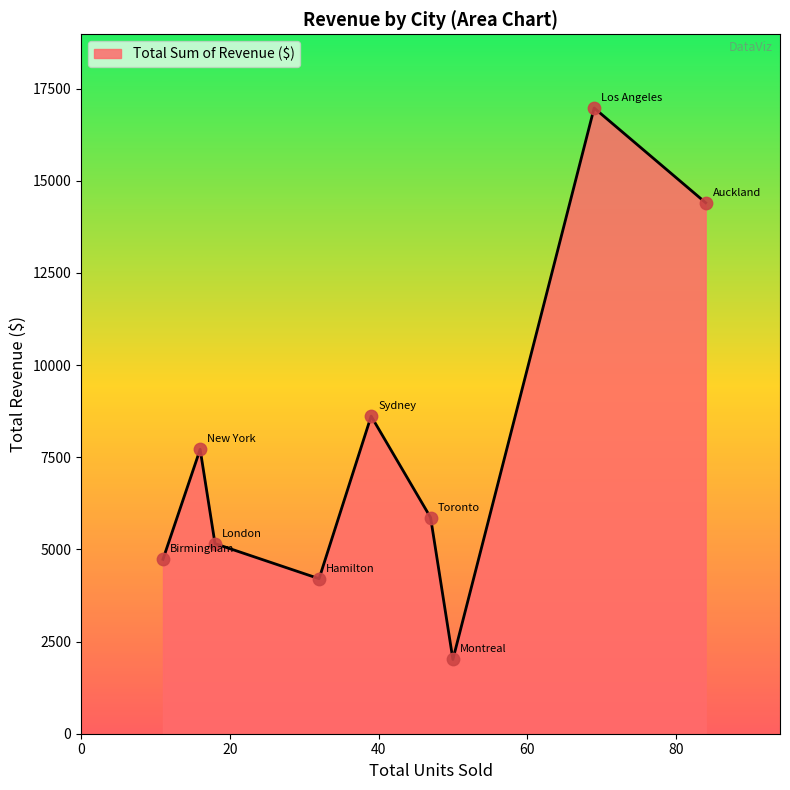

What is the greatest value displayed?

16975